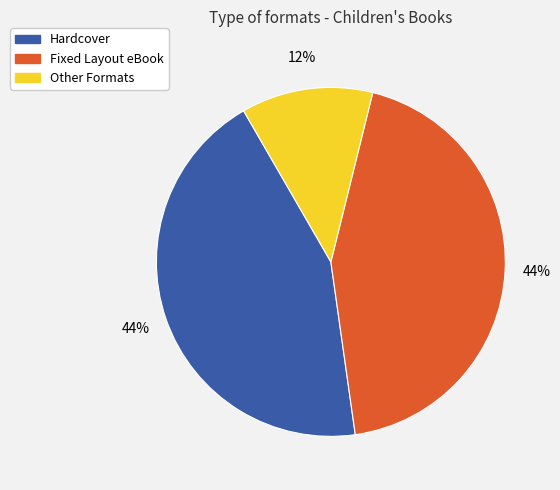

Does any single category account for the majority?

No